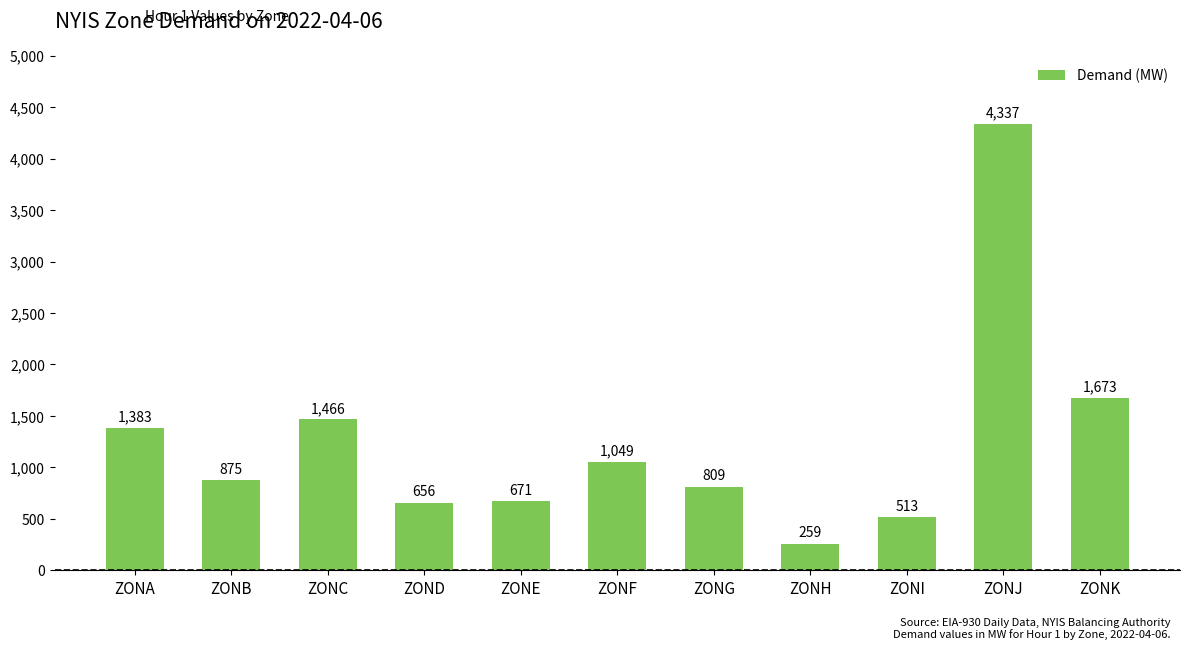

At which label does the data first exceed 875?

ZONA